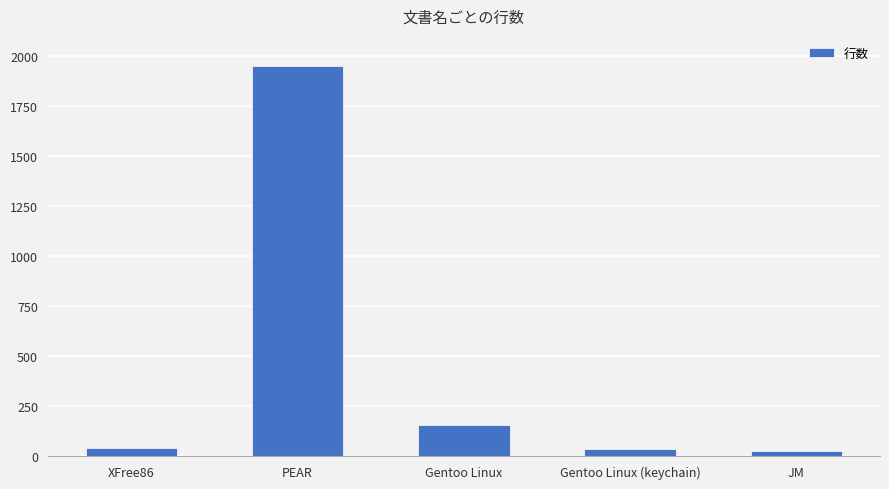

Is it true that the value at PEAR is 2686?

False